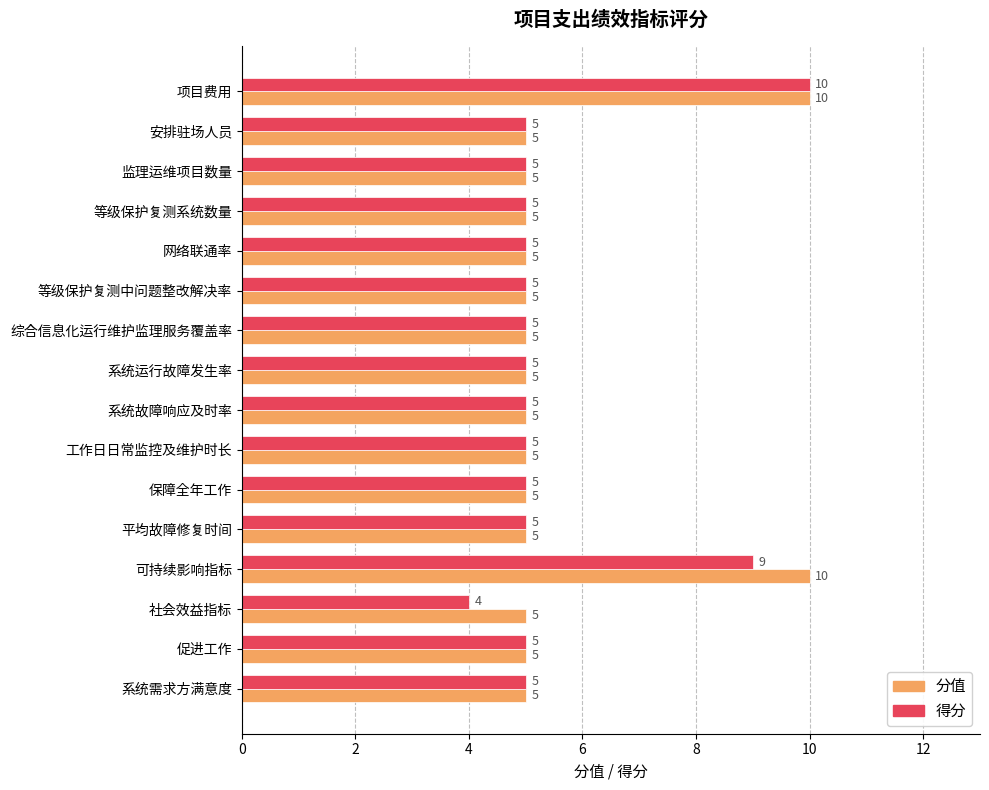

At how many categories does at least one series exceed 9?

2